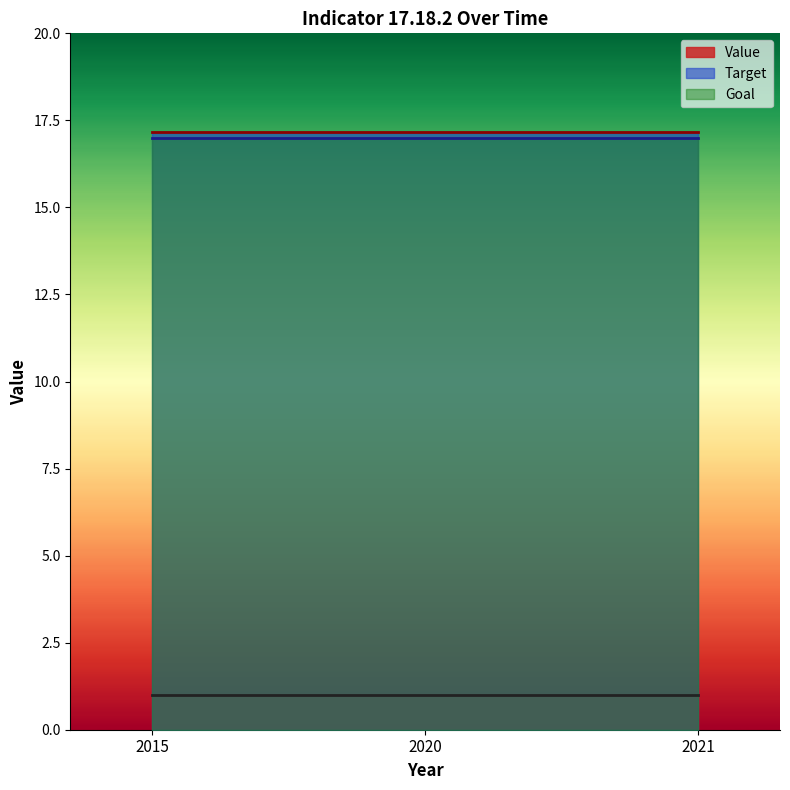

What is the value of the Value point at the 1st from the left?

1.0